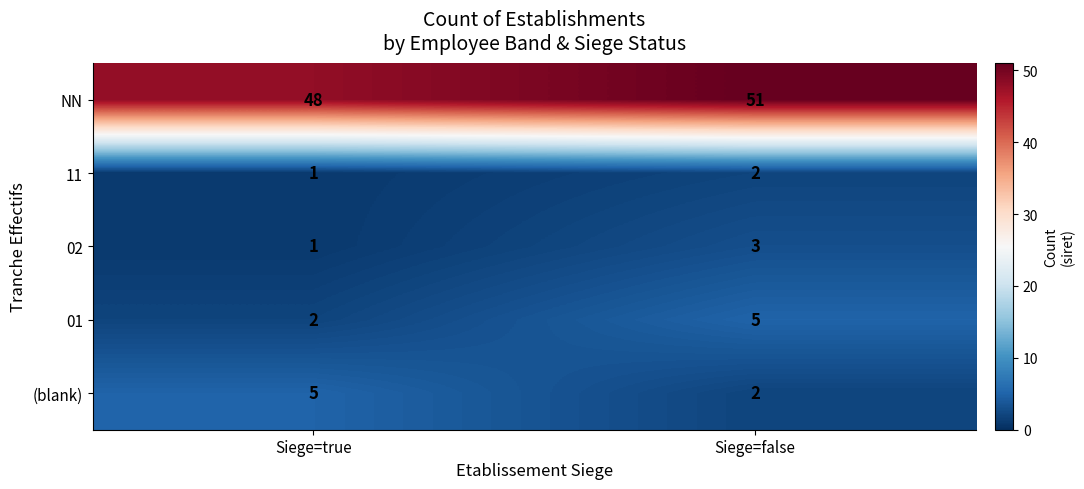

The 11 series shows 0 at Siege=false. True or false?

False